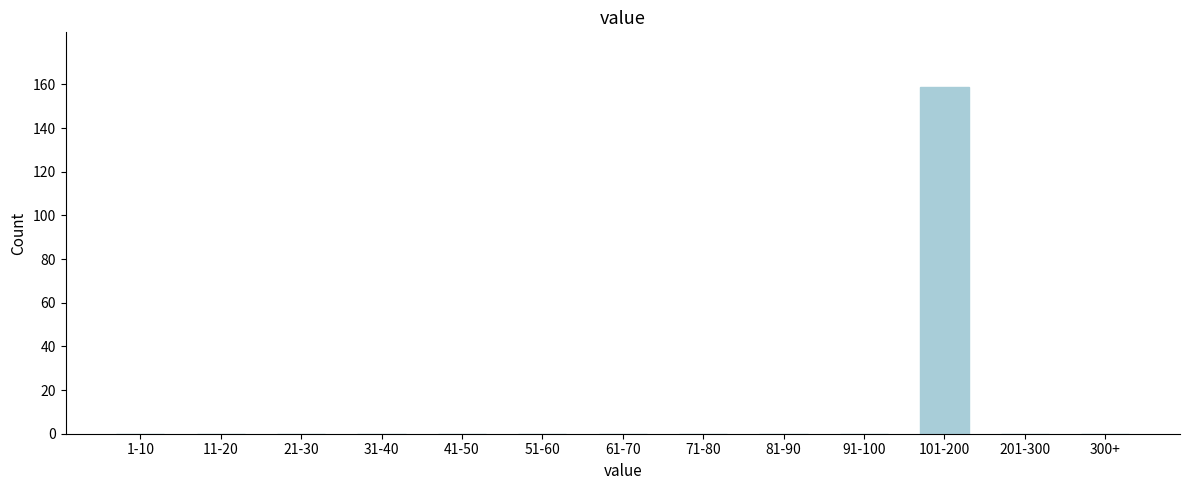

Reading right to left, what are all the values shown in this chart?

300+=0	201-300=0	101-200=159	91-100=0	81-90=0	71-80=0	61-70=0	51-60=0	41-50=0	31-40=0	21-30=0	11-20=0	1-10=0